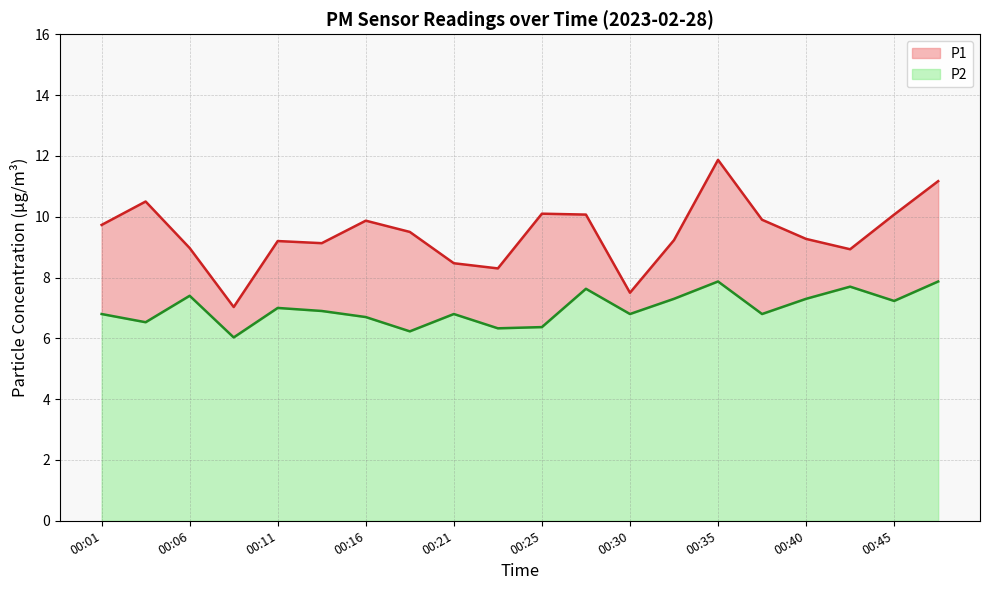

How many interior local valleys does the P1 series have?

5